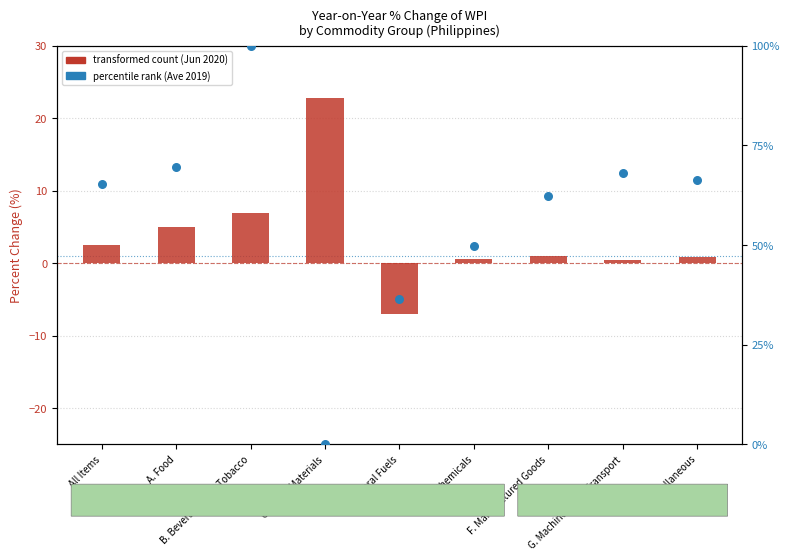

Which series reaches the minimum Y coordinate?

transformed count